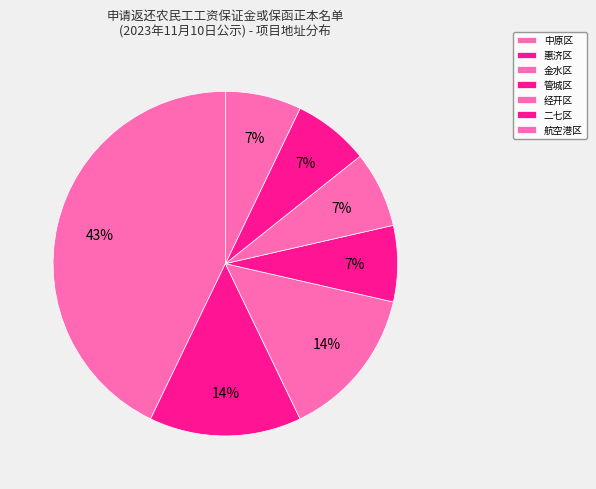

Between 航空港区 and 中原区, which is larger?

中原区